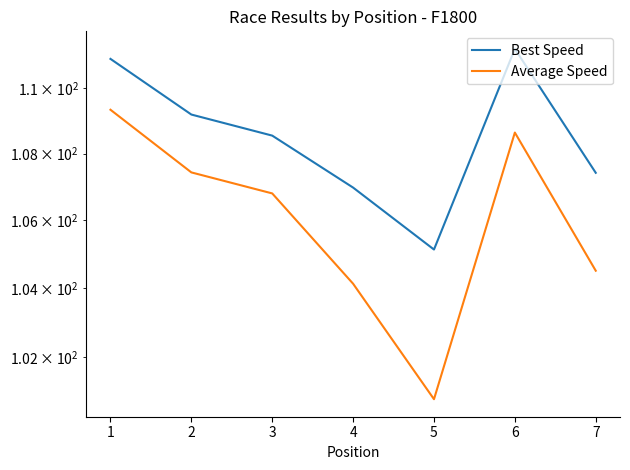

True or false: Best Speed and Average Speed cross at least once.

False